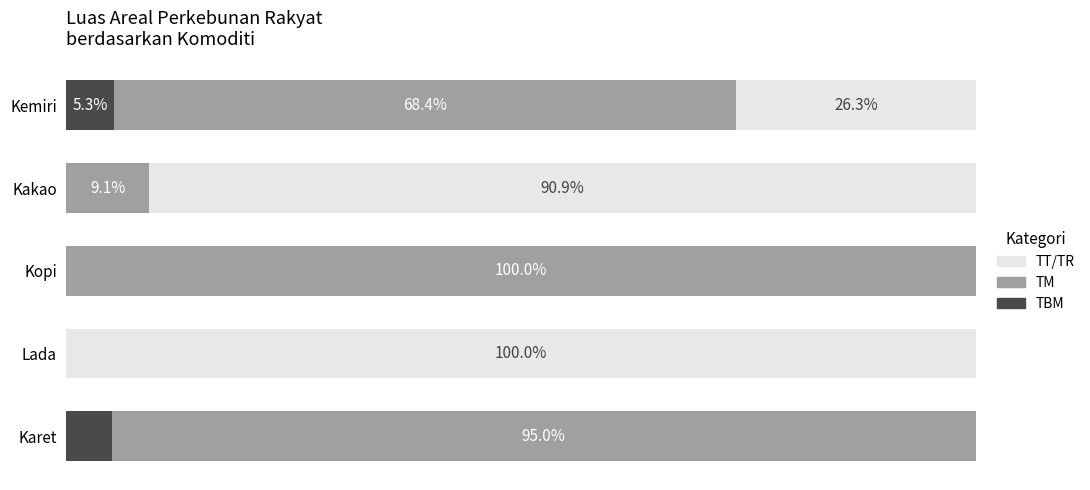

What are all the series names shown in the legend?

TT/TR, TM, TBM